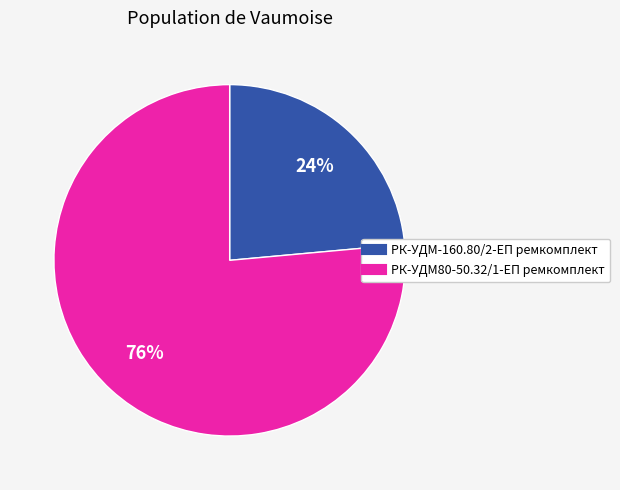

What percentage is the РК-УДМ-160.80/2-ЕП ремкомплект slice, to the nearest percent?

24%